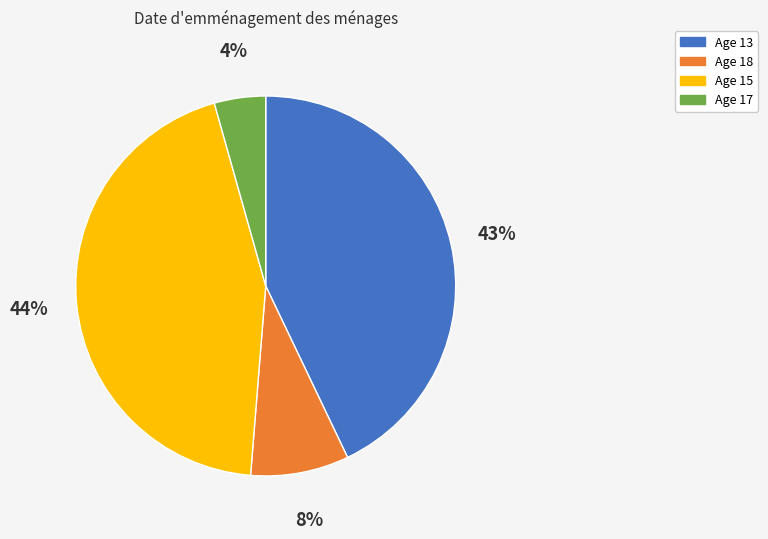

To the nearest percent, what percentage of the pie is Age 15?

44%